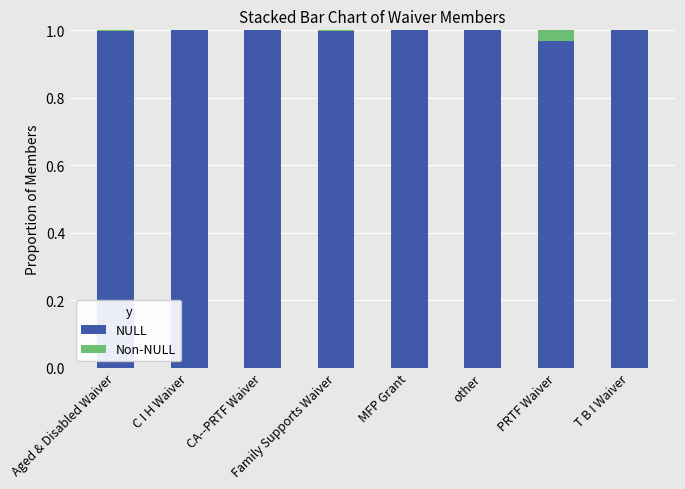

Is it true that NULL equals 1.0 at T B I Waiver?

True